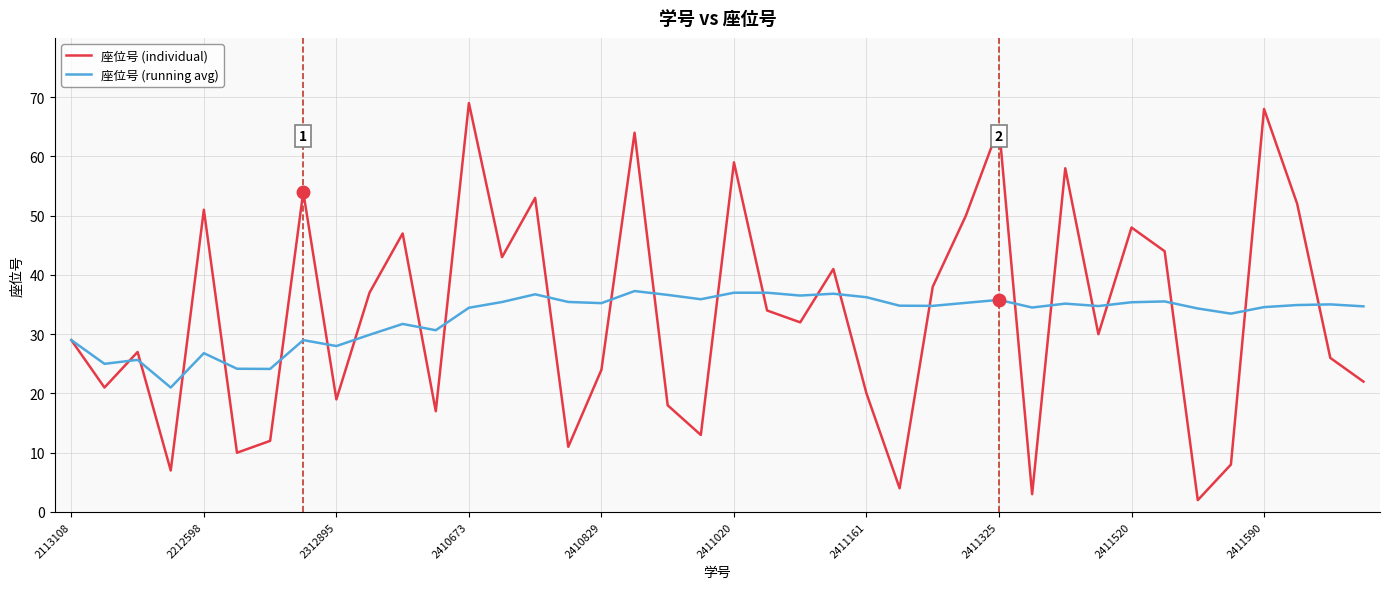

List the series in order of their peak value, highest first.

座位号 (individual), 座位号 (running avg)